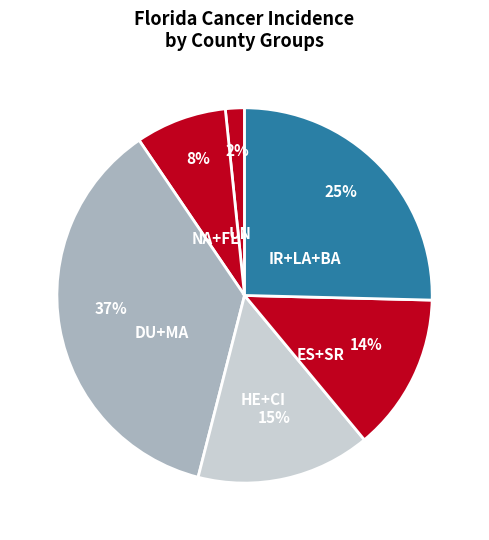

Is DU+MA the majority of the pie?

No